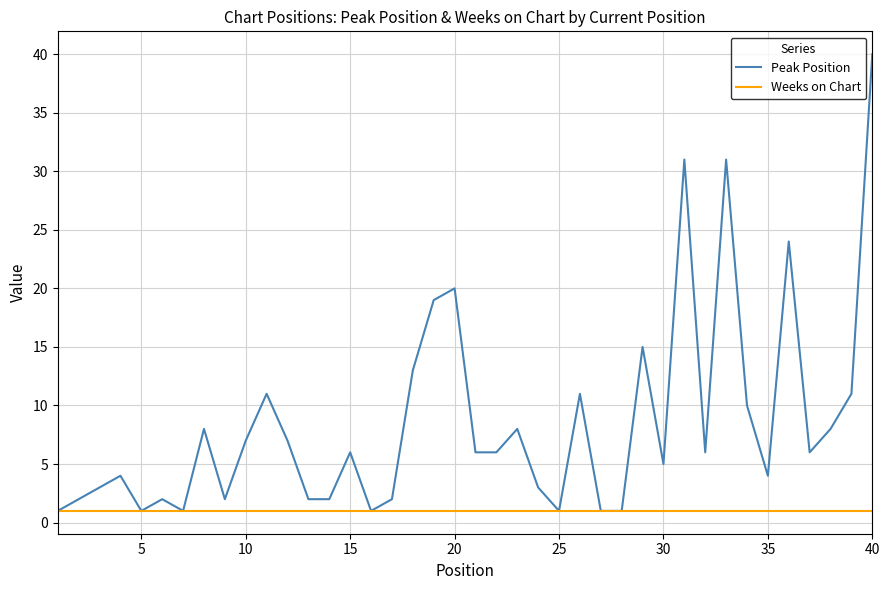

What is the greatest value displayed?

40